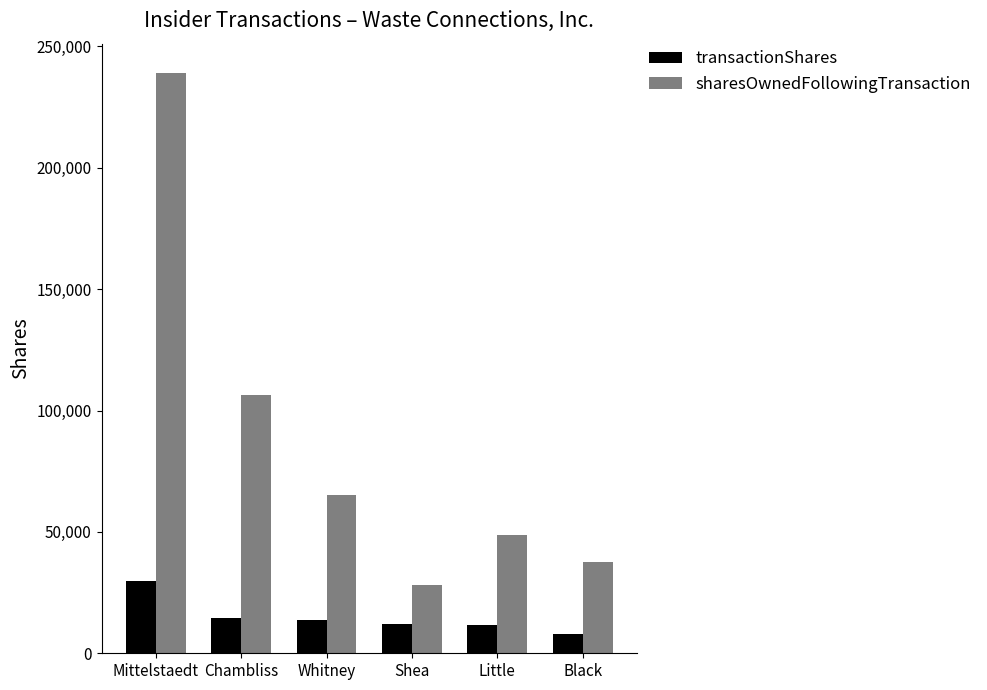

What is the difference between the maximum and minimum values in the sharesOwnedFollowingTransaction series?

210992